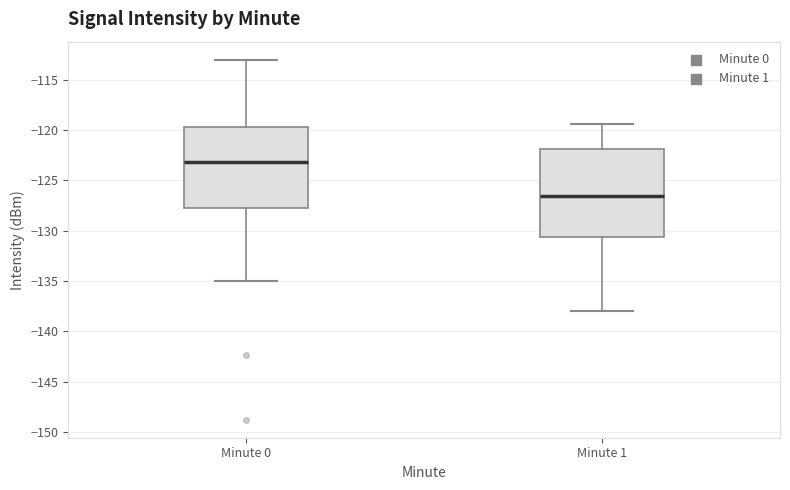

Which box is the tallest, from its lower edge to its upper edge?

Minute 1